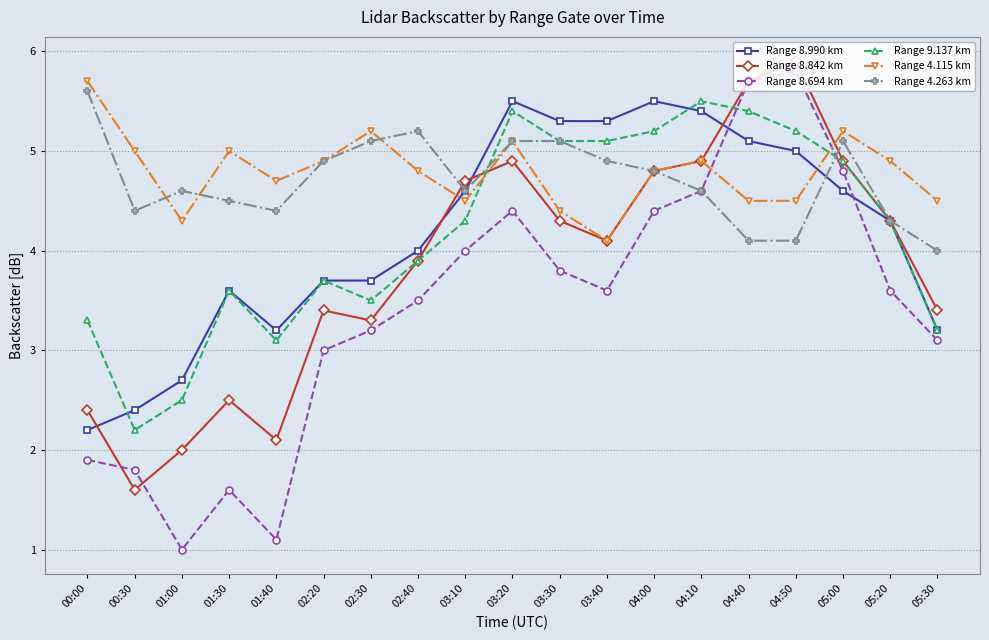

Reading left to right, what are all the values shown in this chart?

Range 8.990 km: 2.2	2.4	2.7	3.6	3.2	3.7	3.7	4.0	4.6	5.5	5.3	5.3	5.5	5.4	5.1	5.0	4.6	4.3	3.2
Range 8.842 km: 2.4	1.6	2.0	2.5	2.1	3.4	3.3	3.9	4.7	4.9	4.3	4.1	4.8	4.9	5.7	5.9	4.9	4.3	3.4
Range 8.694 km: 1.9	1.8	1.0	1.6	1.1	3.0	3.2	3.5	4.0	4.4	3.8	3.6	4.4	4.6	5.7	5.8	4.8	3.6	3.1
Range 9.137 km: 3.3	2.2	2.5	3.6	3.1	3.7	3.5	3.9	4.3	5.4	5.1	5.1	5.2	5.5	5.4	5.2	4.9	4.3	3.2
Range 4.115 km: 5.7	5.0	4.3	5.0	4.7	4.9	5.2	4.8	4.5	5.1	4.4	4.1	4.8	4.9	4.5	4.5	5.2	4.9	4.5
Range 4.263 km: 5.6	4.4	4.6	4.5	4.4	4.9	5.1	5.2	4.6	5.1	5.1	4.9	4.8	4.6	4.1	4.1	5.1	4.3	4.0